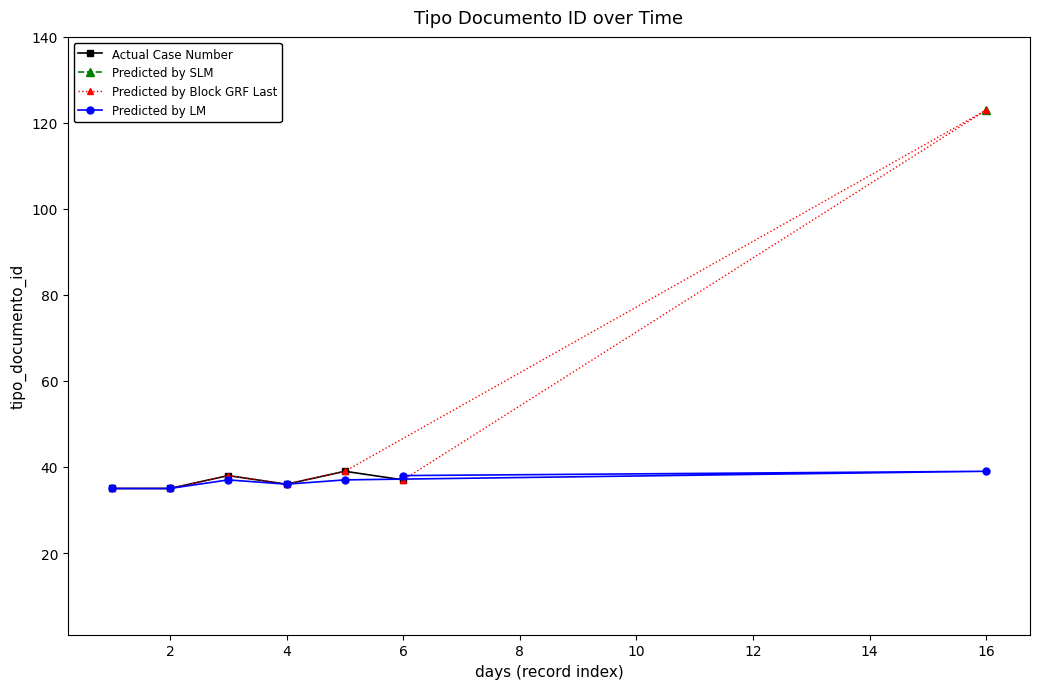

The value of Predicted by LM at 4 is 36. True or false?

True